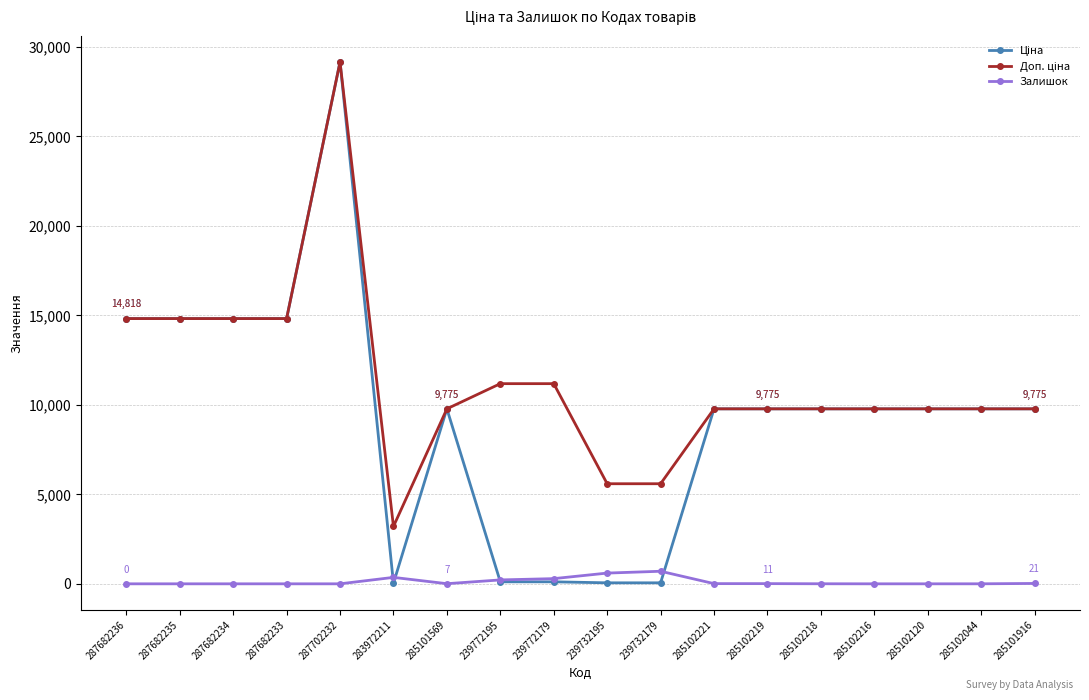

At which category is the sum across all series the highest?

287702232